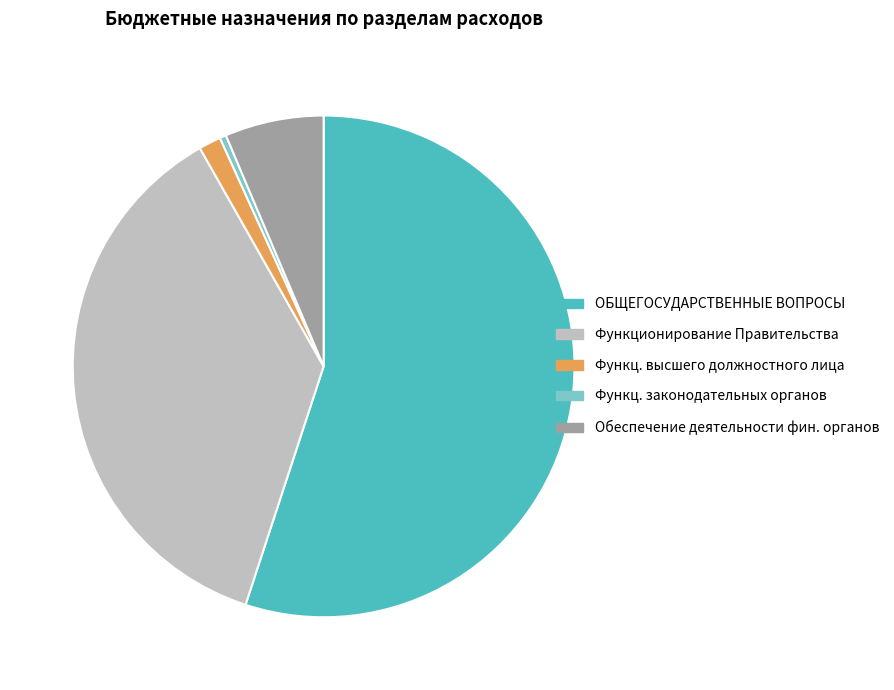

Is there a majority slice in this chart?

Yes